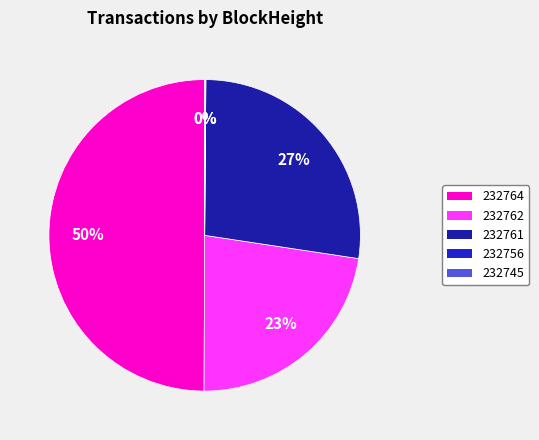

How many slices are in this pie chart?

5